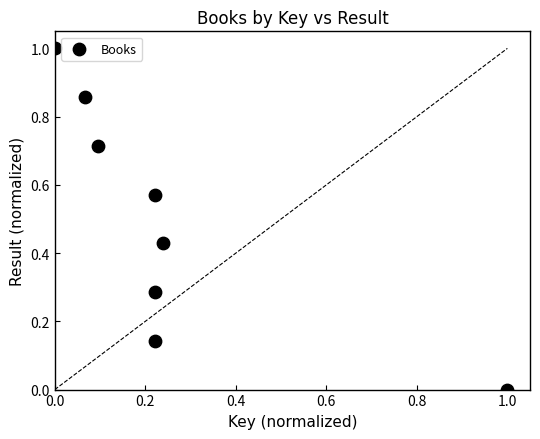

What is the range of Y values (max minus min)?

1.0